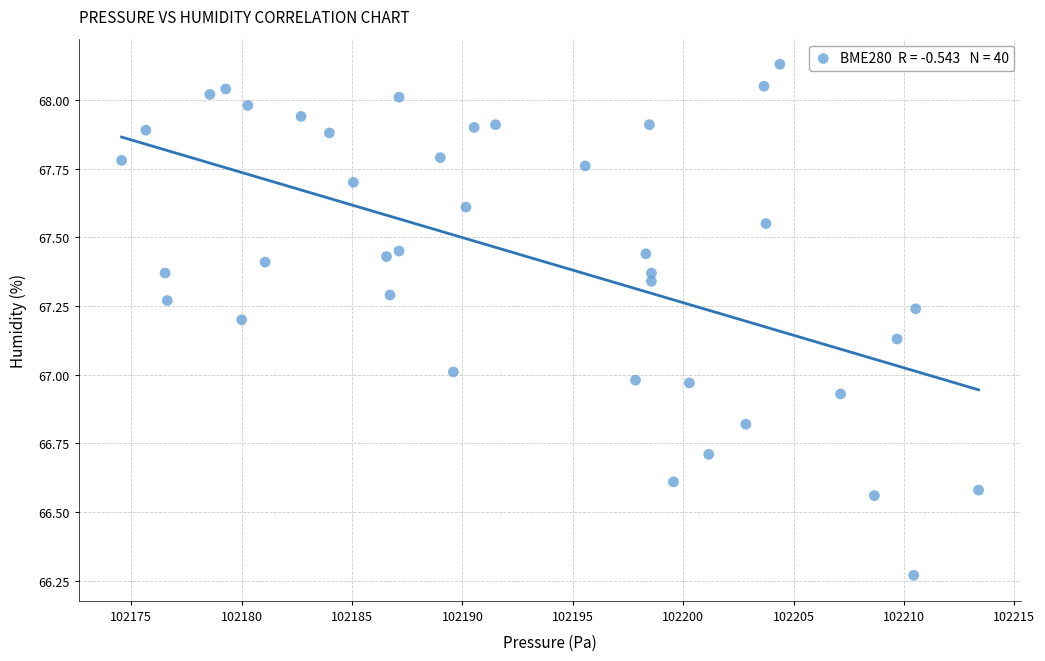

What is the range of Y values (max minus min)?

1.9